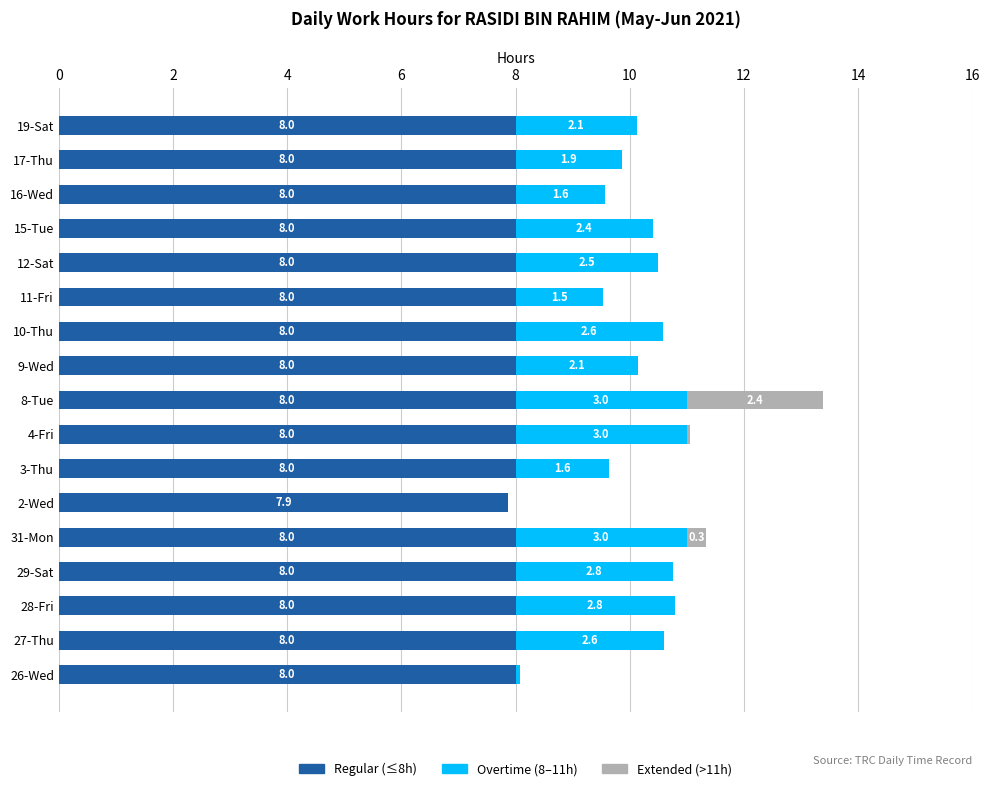

At which label is Regular (≤8h) closest to 7?

2-Wed